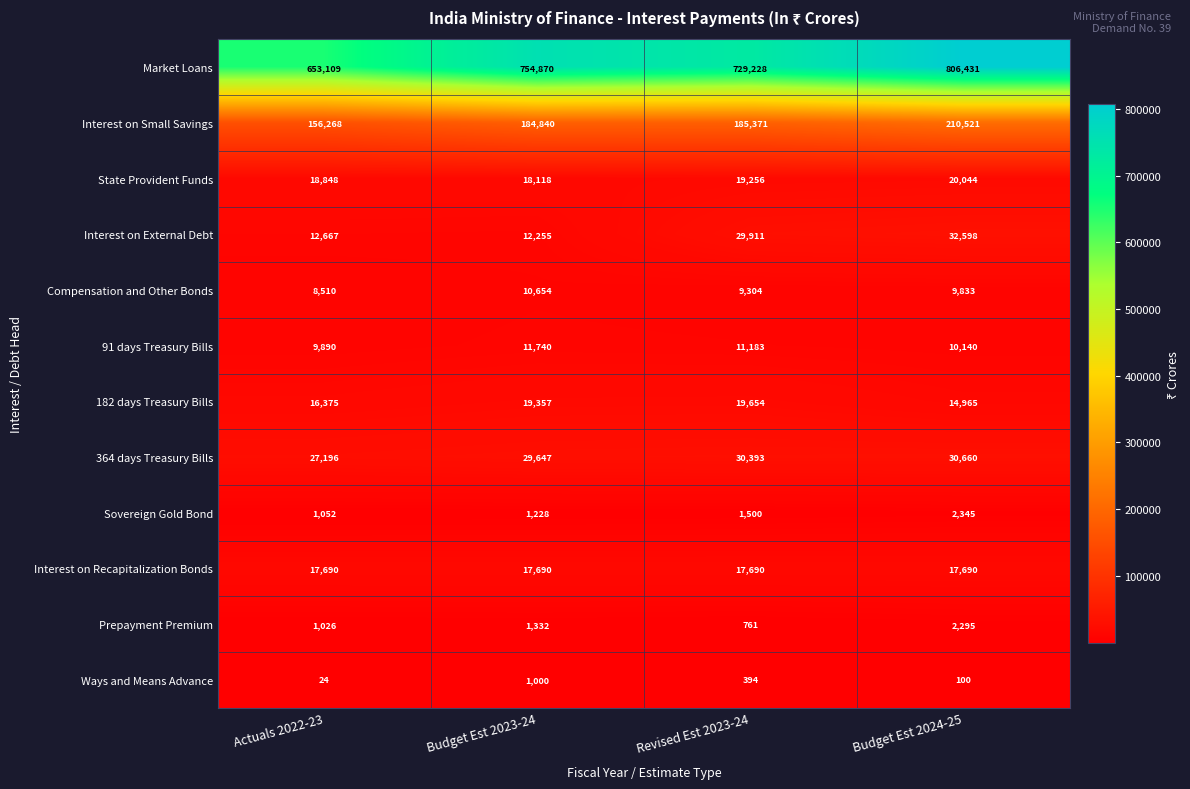

What is the difference between the highest and lowest values at Budget Est 2024-25?

806331